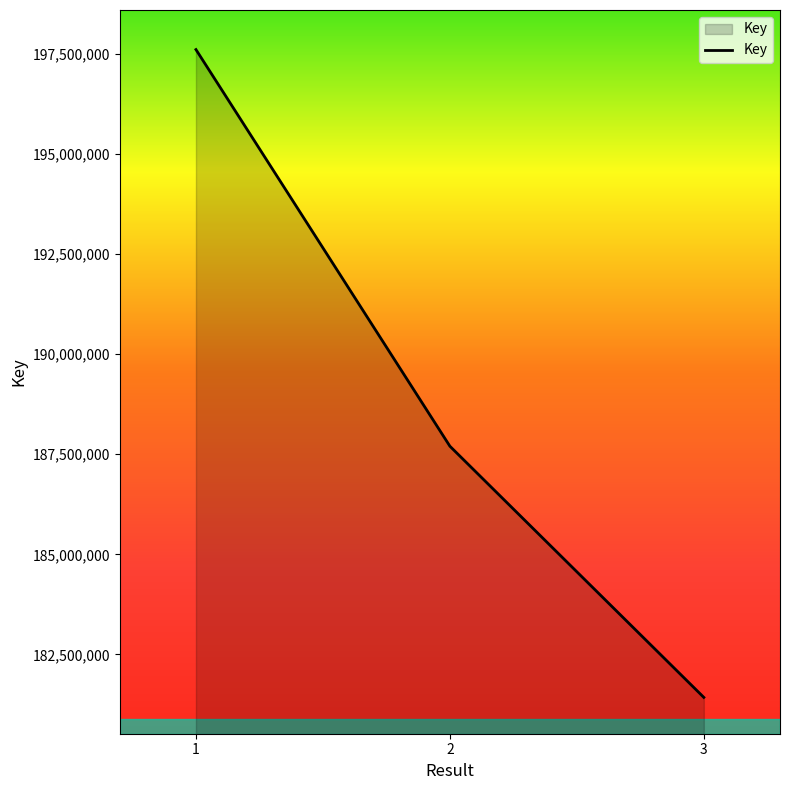

How many lines are shown in the chart?

1